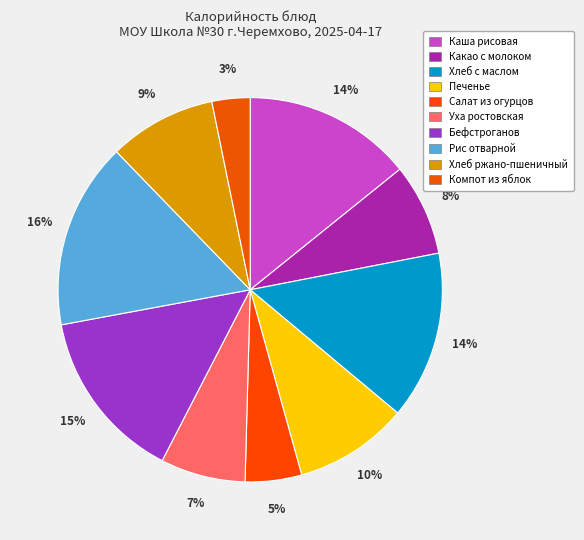

What is the smallest slice in the pie chart?

Компот из яблок